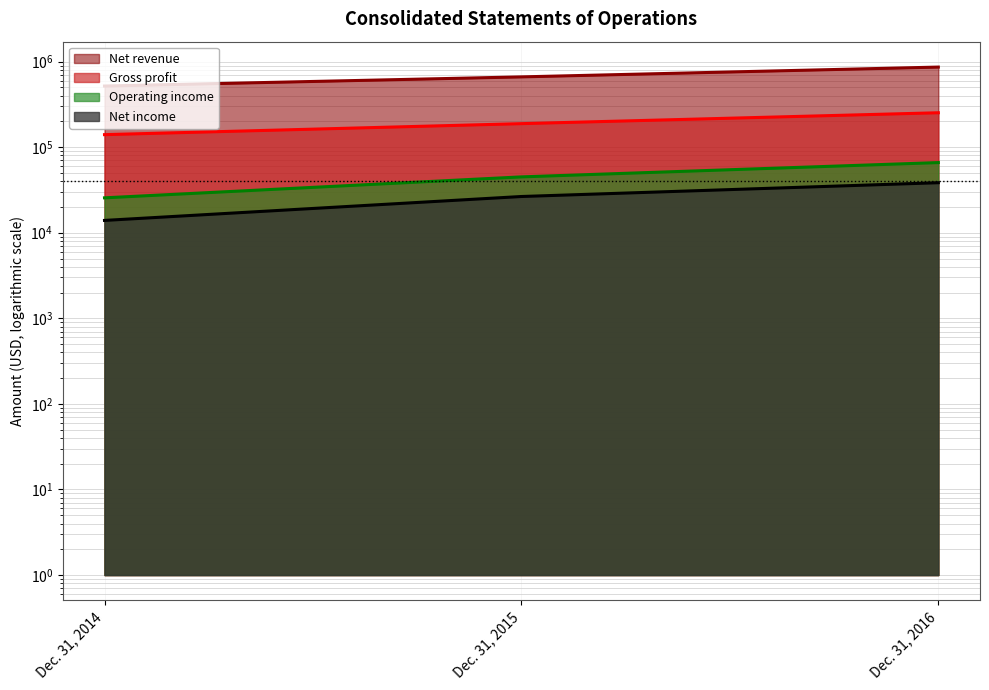

At which label does Net revenue first exceed 662719?

Dec. 31, 2016